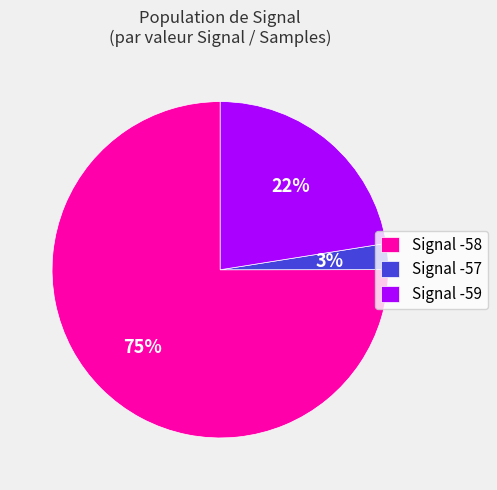

Combined, do Signal -59 and Signal -57 account for over 50%?

No